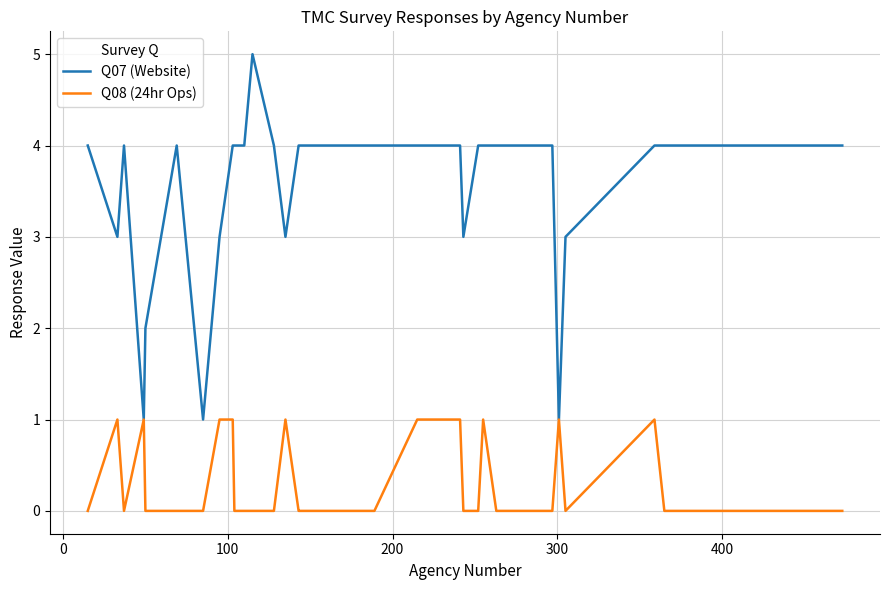

Which series has the largest total across all categories?

Q07 (Website)